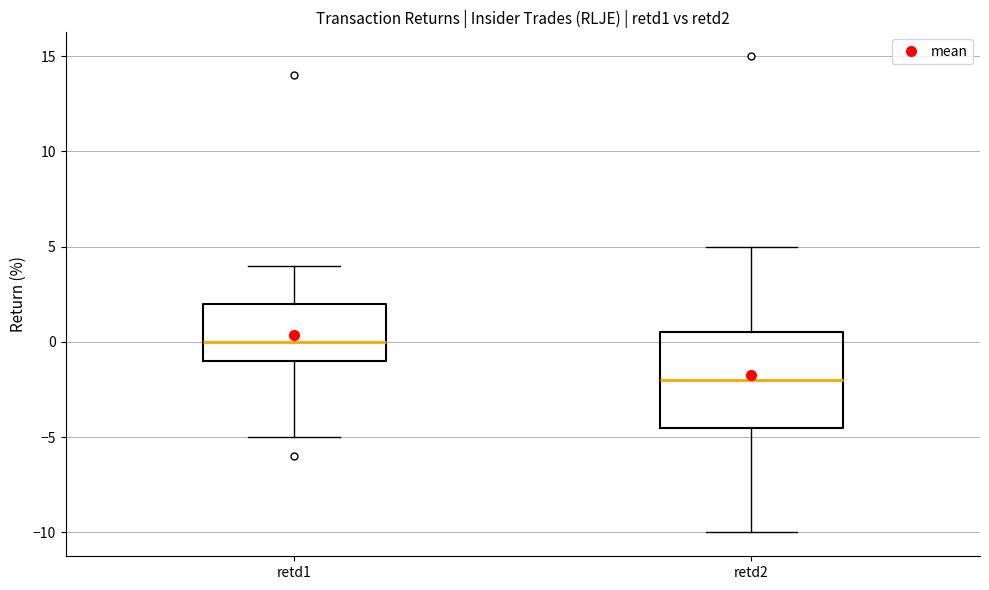

Reading left to right, transcribe this box plot: for each box, give where its median line is, the range the box spans, and where its two whiskers end, as read against the y-axis. The values are not printed on the chart, so give them approximately, as read against the axis.

retd1: median 0.0, box -1.0 to 2.0, whiskers -5.0 to 4.0
retd2: median -2.0, box -4.5 to 0.5, whiskers -10.0 to 5.0